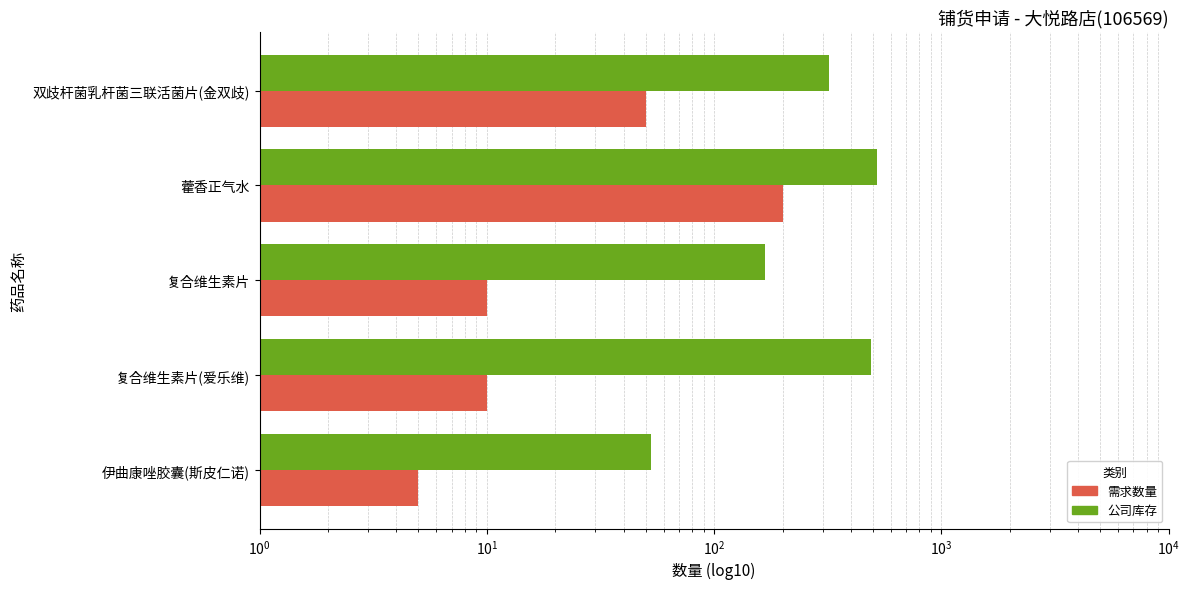

Reading right to left, transcribe all the data shown in this chart.

需求数量: 50	200	10	10	5
公司库存: 320	521	167	490	53